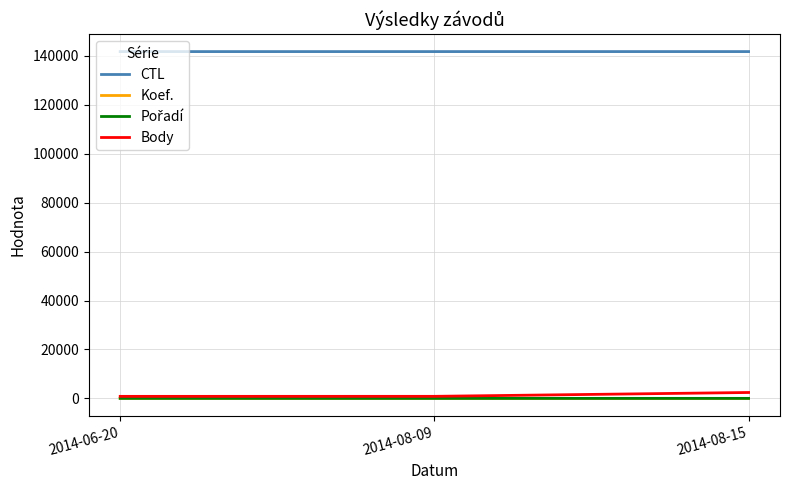

Which series has the largest total across all categories?

CTL